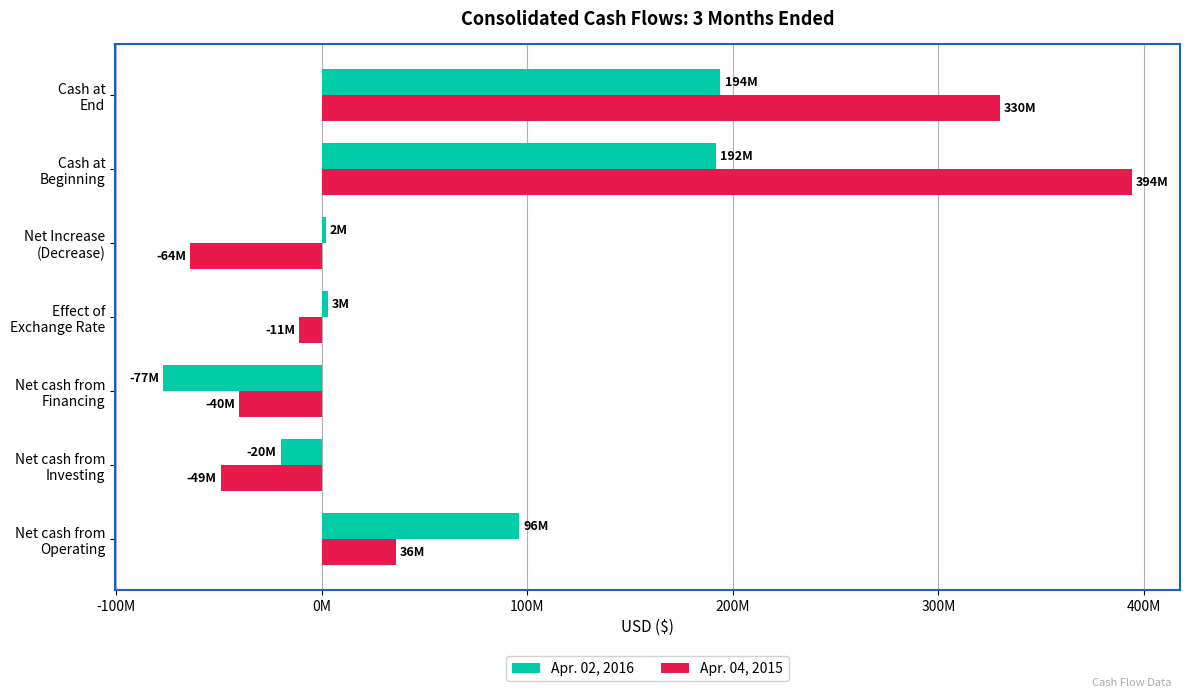

What are all the series names shown in the legend?

Apr. 02, 2016, Apr. 04, 2015